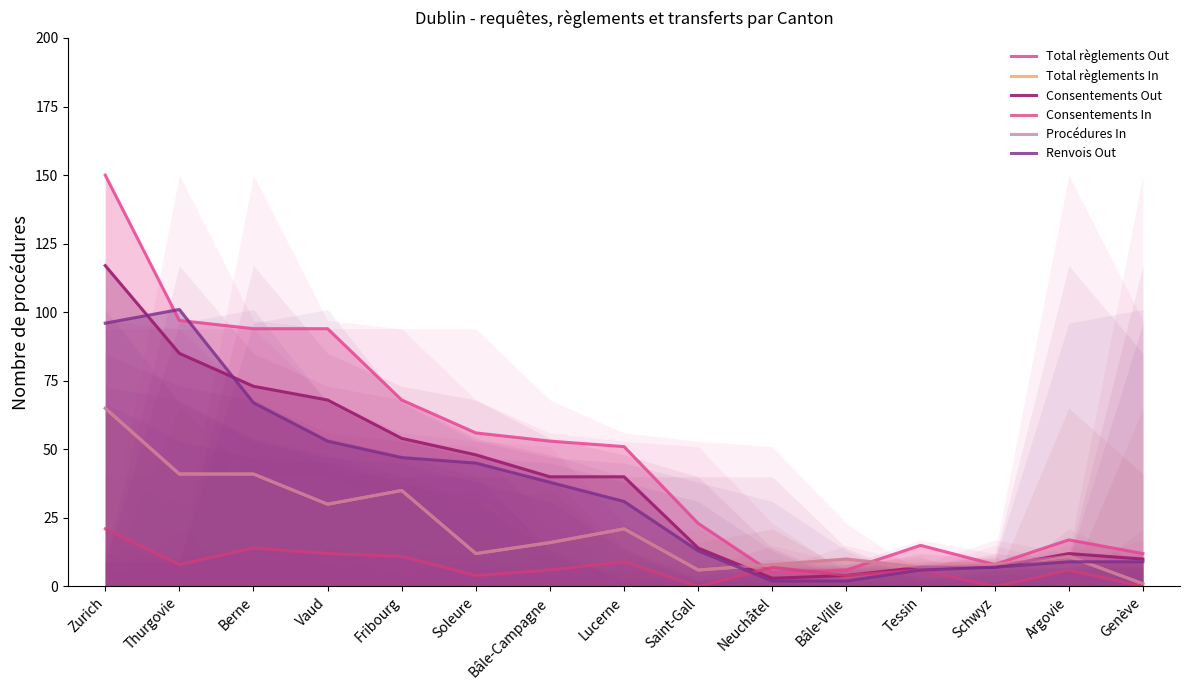

Is the value of Consentements In at Soleure greater than the value of Total règlements In at Berne?

No